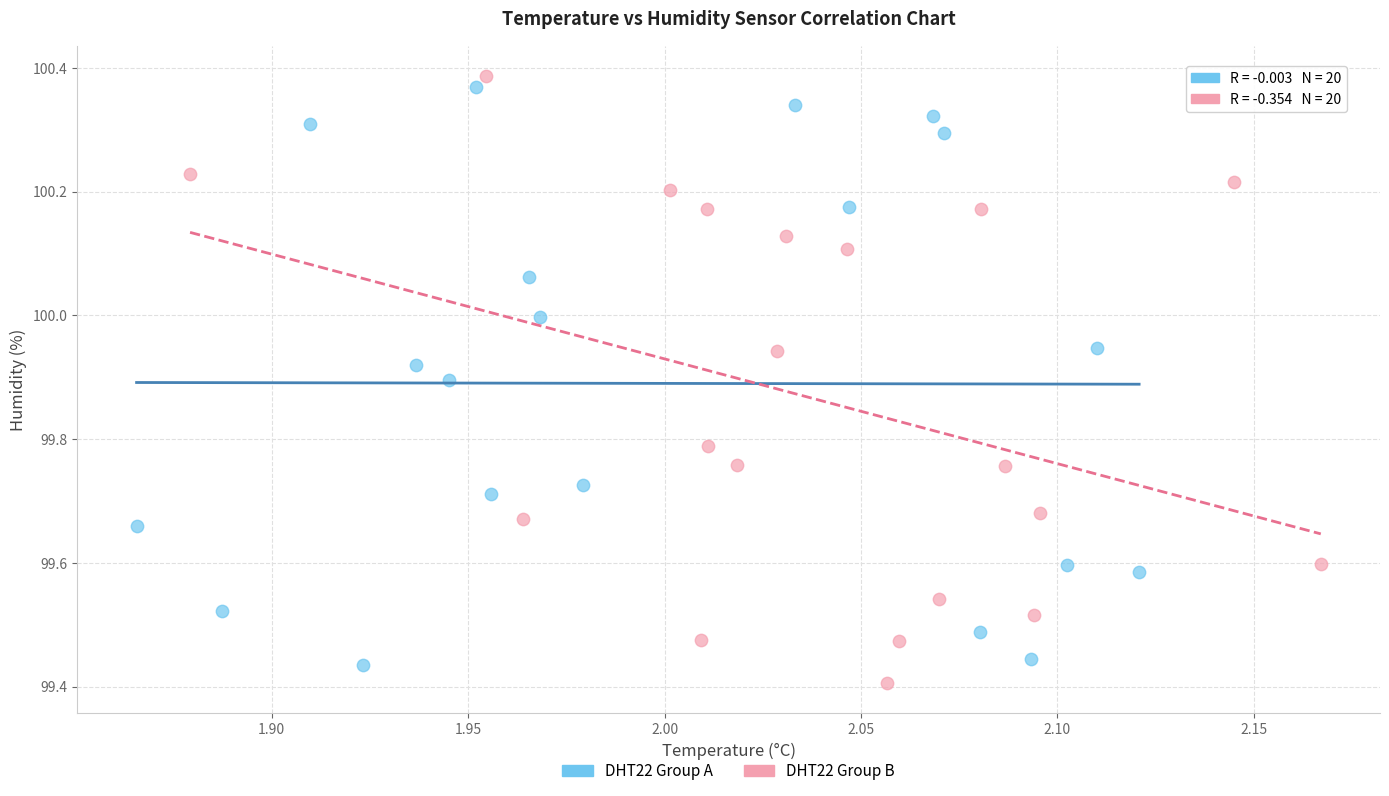

Which series reaches the minimum Y coordinate?

DHT22 Group B